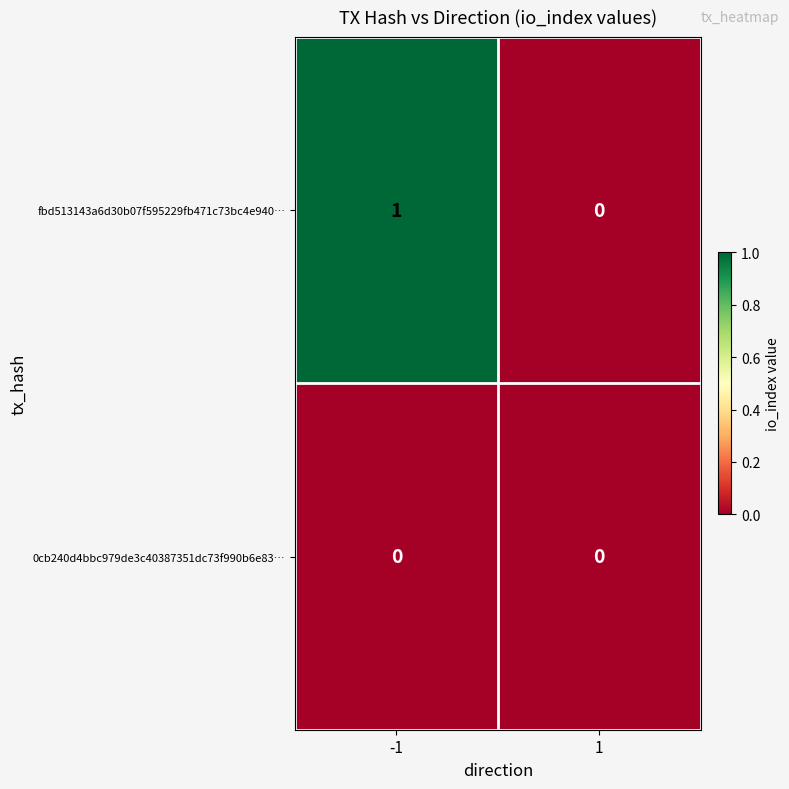

List the series in order of their peak value, lowest first.

0cb240d4bbc979de3c40387351dc73f990b6e83…, fbd513143a6d30b07f595229fb471c73bc4e940…